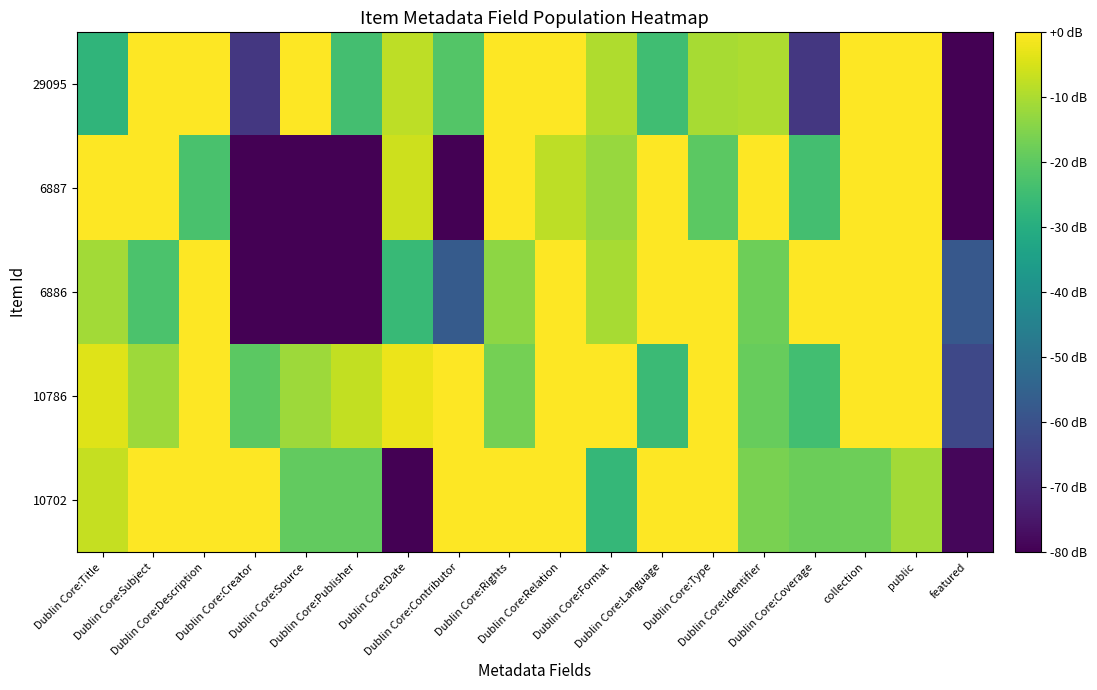

Between Dublin Core:Subject and Dublin Core:Creator, which is larger?

Dublin Core:Subject